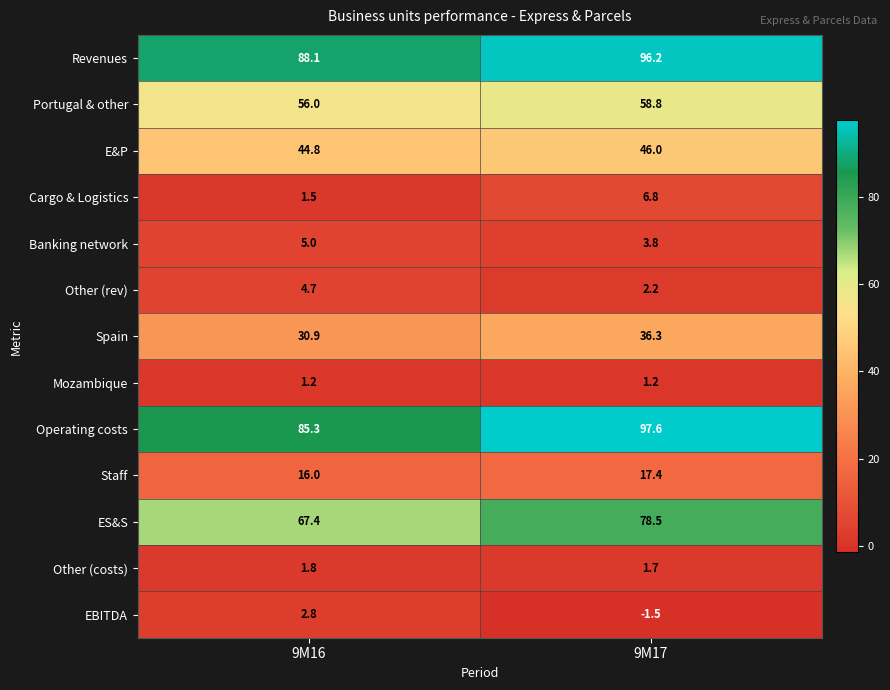

What is the sum of the Other (costs) values at 9M17 and 9M16?

3.5